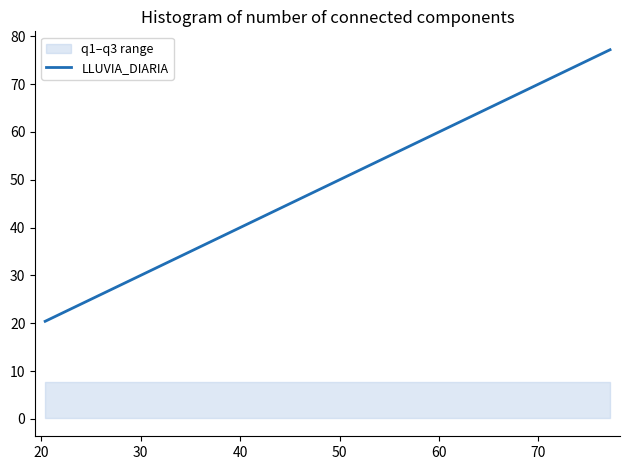

What is the maximum value for LLUVIA_DIARIA?

77.2